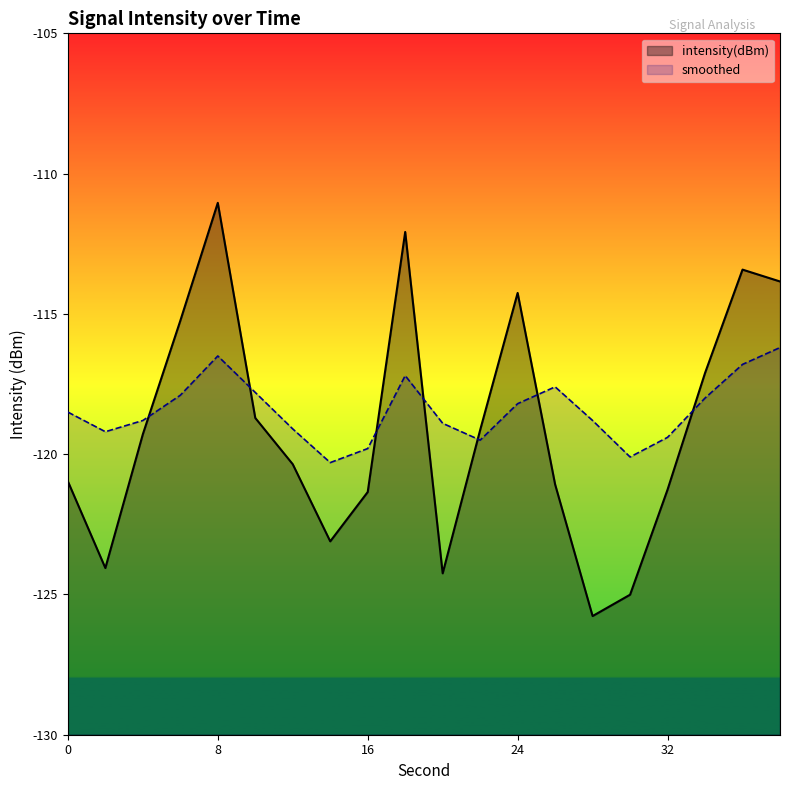

In smoothed, how many points are higher than both neighbors (excluding endpoints)?

3